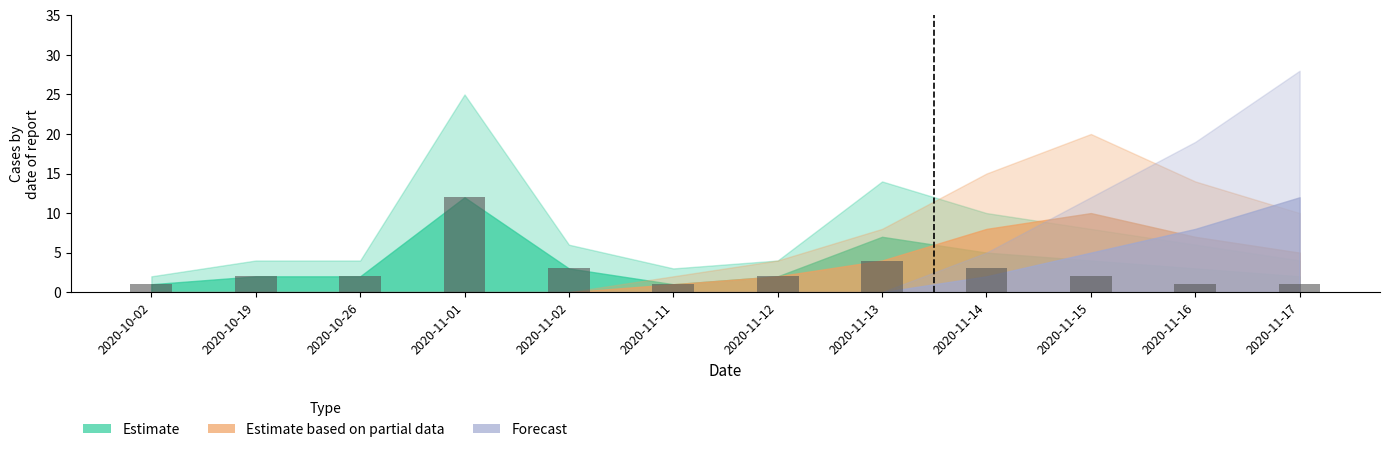

Reading right to left, extract all data points from this chart.

2020-11-17=1	2020-11-16=1	2020-11-15=2	2020-11-14=3	2020-11-13=4	2020-11-12=2	2020-11-11=1	2020-11-02=3	2020-11-01=12	2020-10-26=2	2020-10-19=2	2020-10-02=1